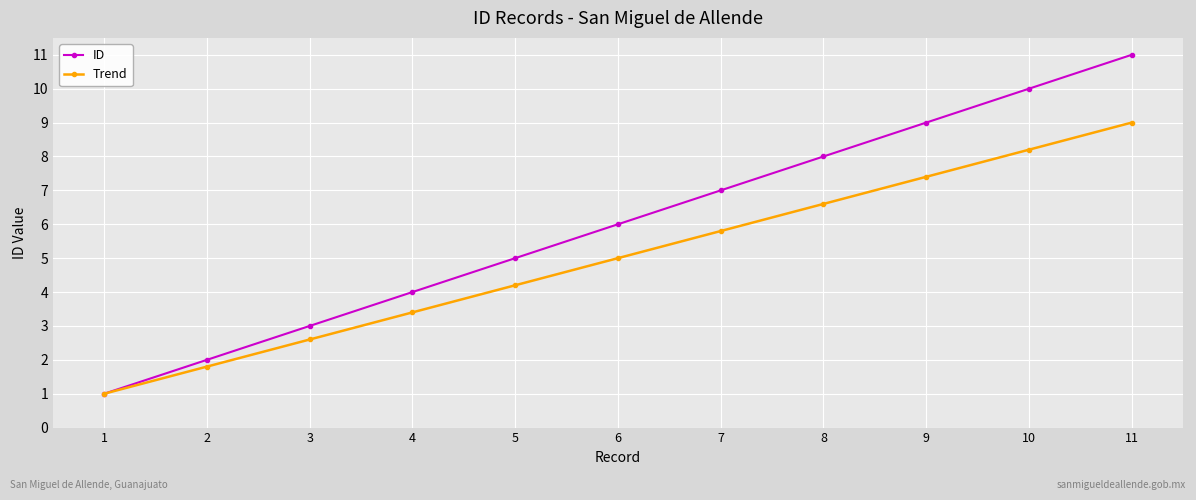

Reading left to right, extract all data points from this chart.

ID: 1=1.0	2=2.0	3=3.0	4=4.0	5=5.0	6=6.0	7=7.0	8=8.0	9=9.0	10=10.0	11=11.0
Trend: 1=1.0	2=1.8	3=2.6	4=3.4	5=4.2	6=5.0	7=5.8	8=6.6	9=7.4	10=8.2	11=9.0